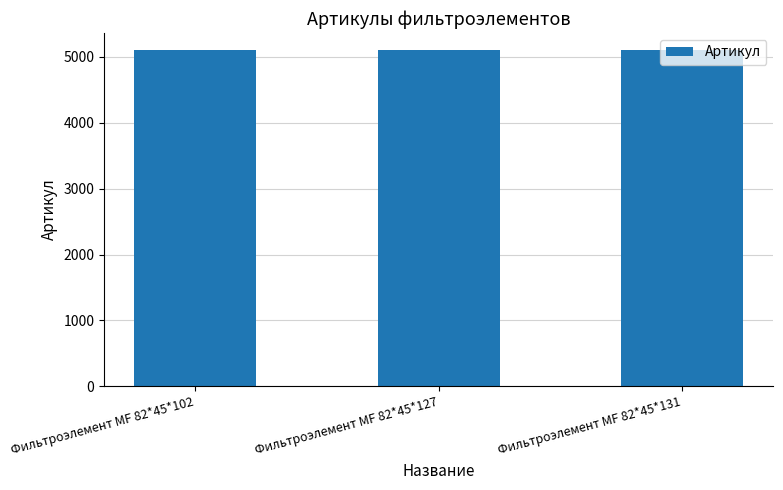

What is the maximum value shown in the chart?

5107